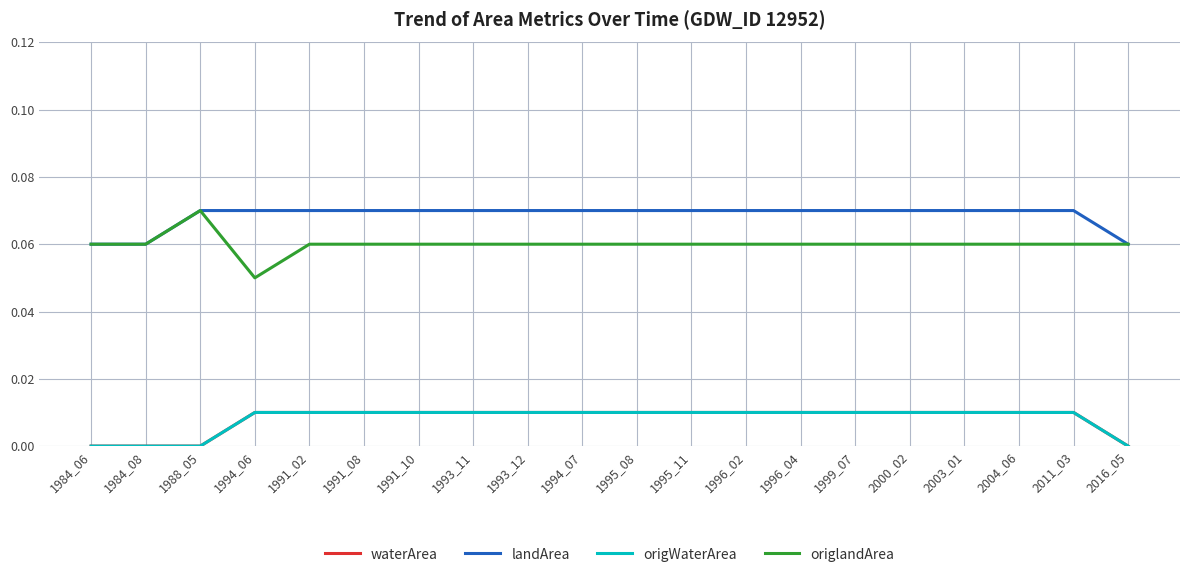

True or false: origWaterArea and landArea cross at least once.

False